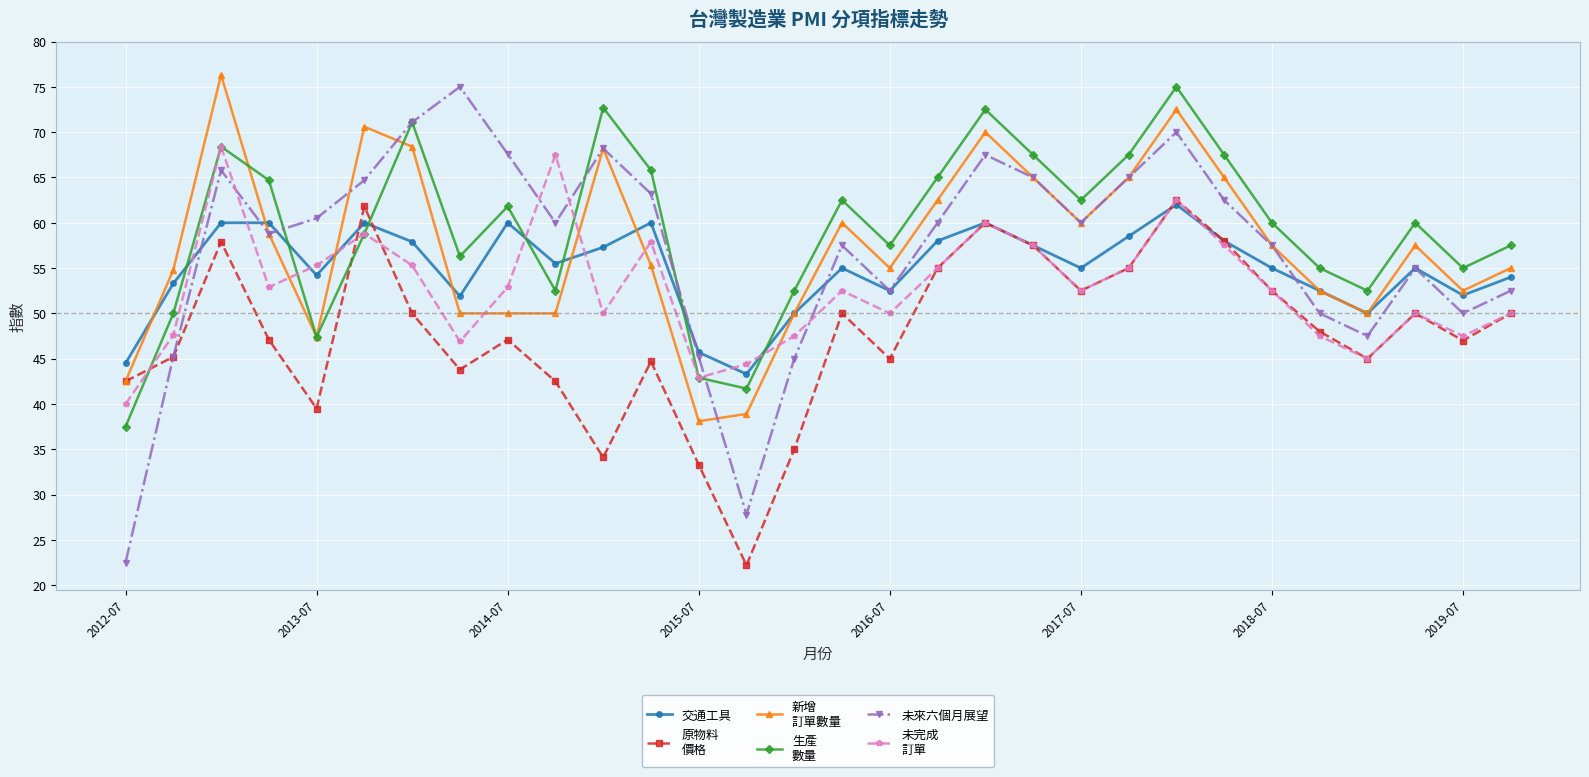

What is the greatest value displayed?

76.3